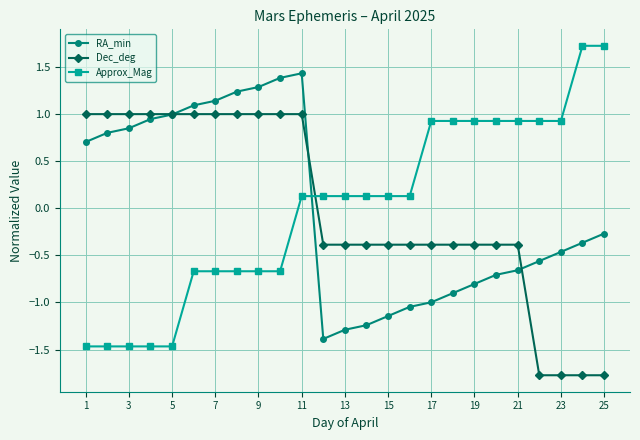

True or false: Dec_deg and Approx_Mag intersect in this chart.

True